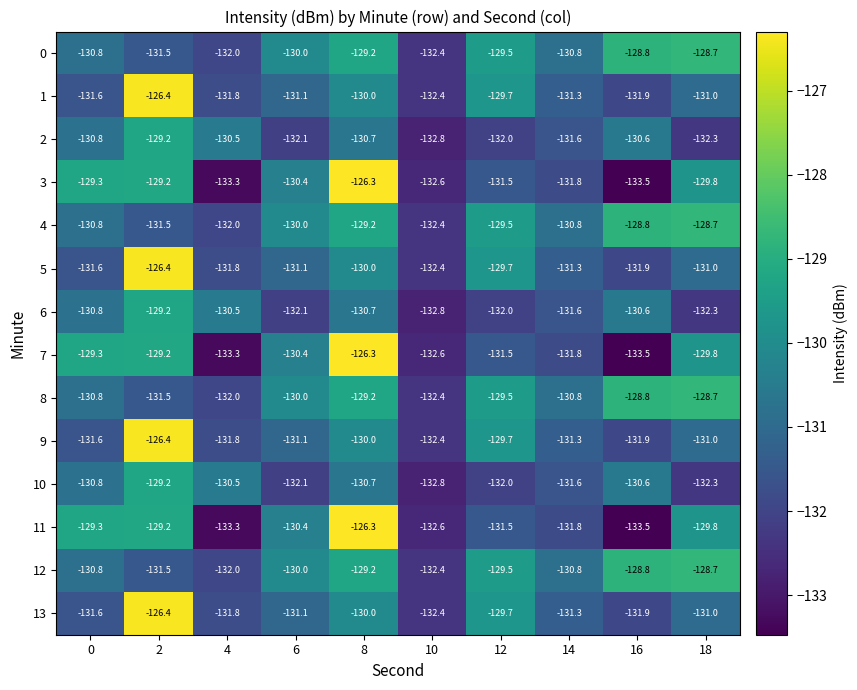

What is the difference between the 0 values at 14 and 2?

0.7